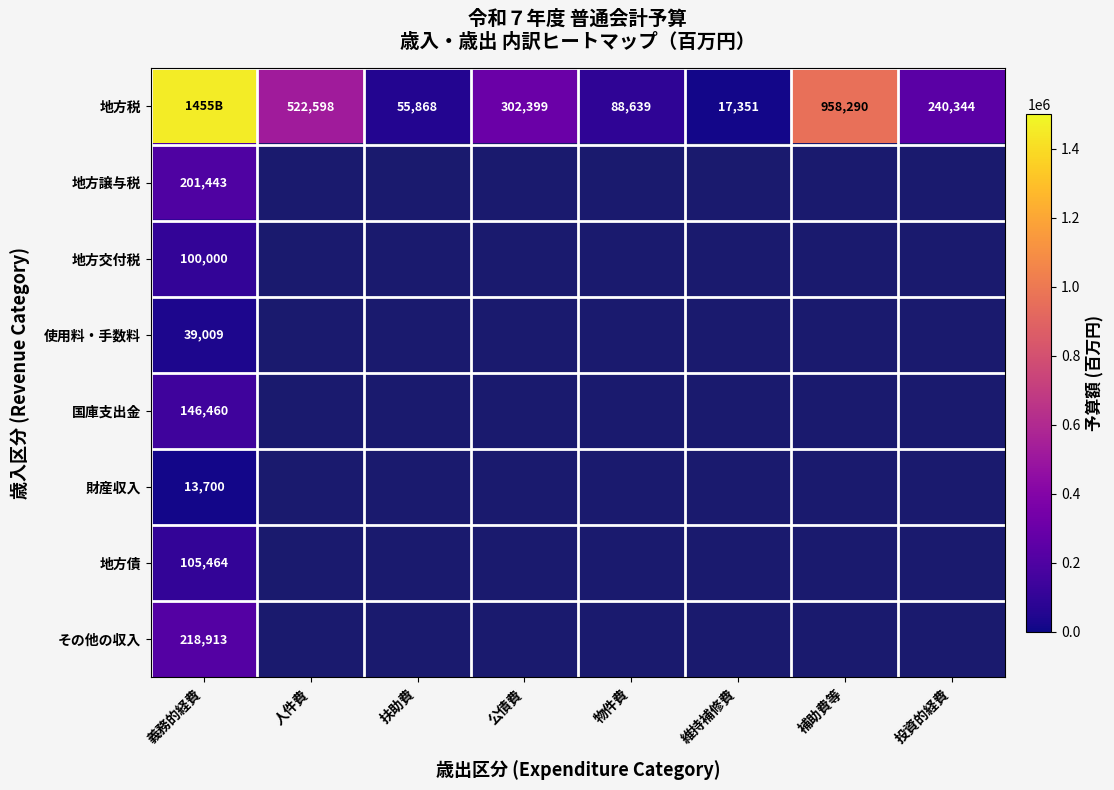

At how many categories does at least one series exceed 424942?

3